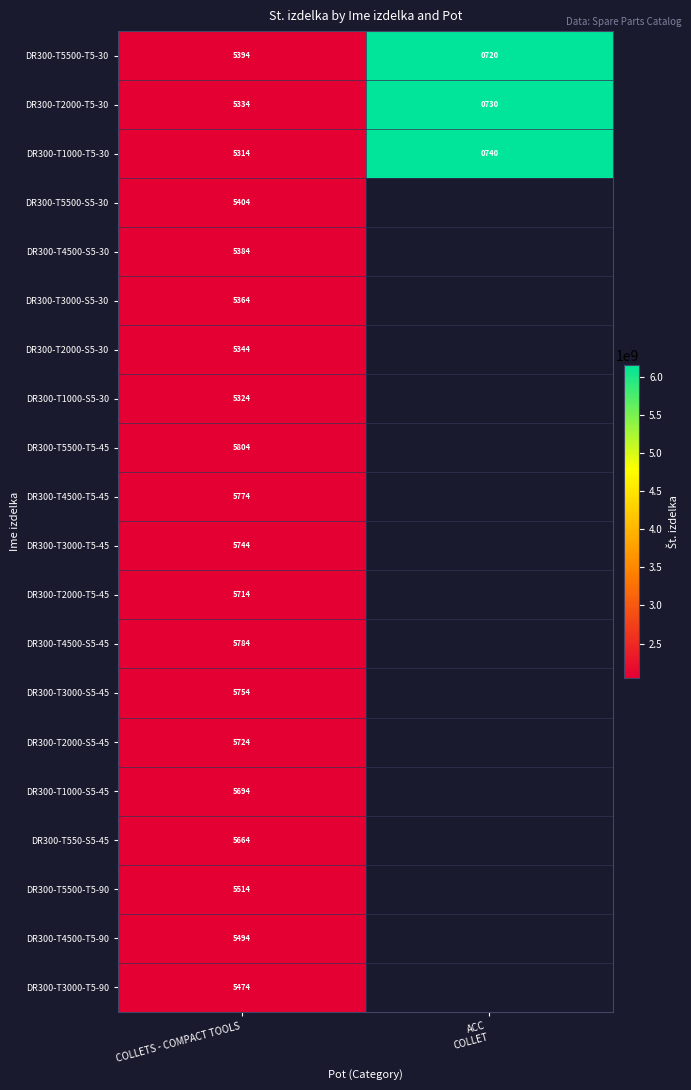

The DR300-T4500-S5-30 series shows 2299 at COLLETS - COMPACT TOOLS. True or false?

False